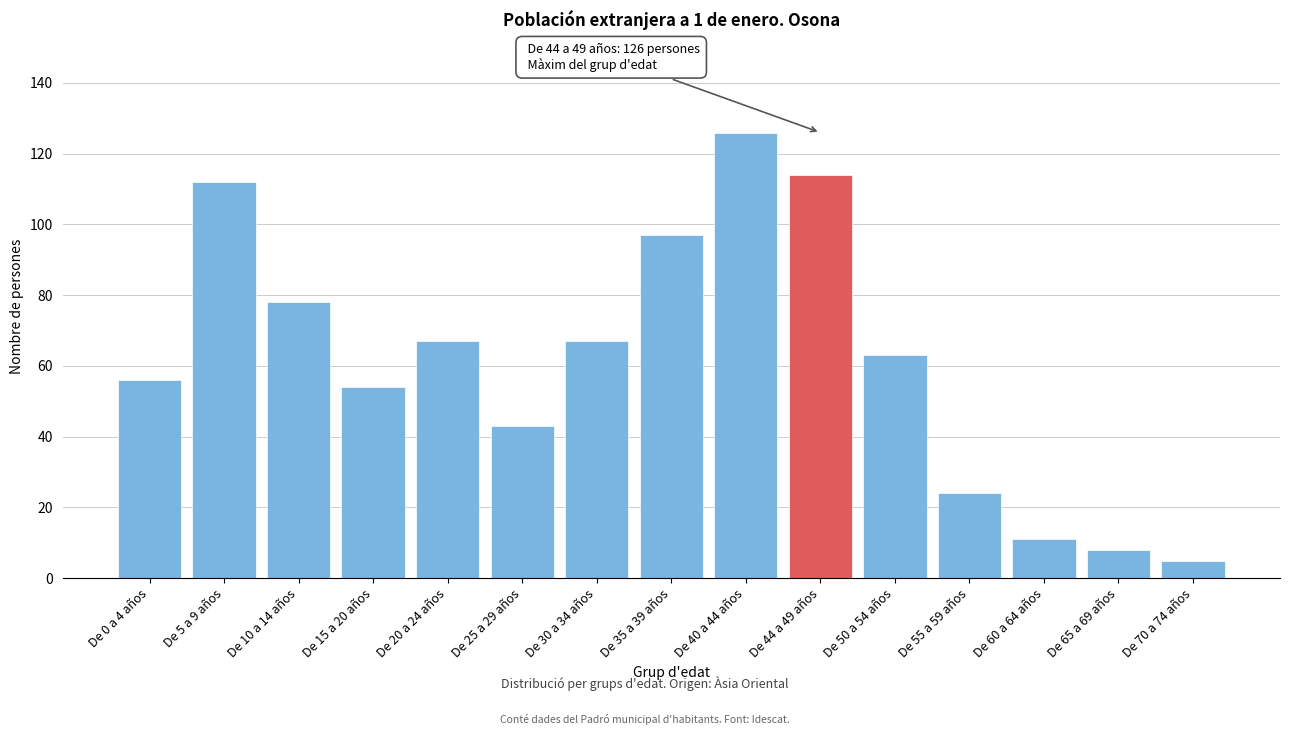

Reading left to right, what are all the values shown in this chart?

56	112	78	54	67	43	67	97	126	114	63	24	11	8	5